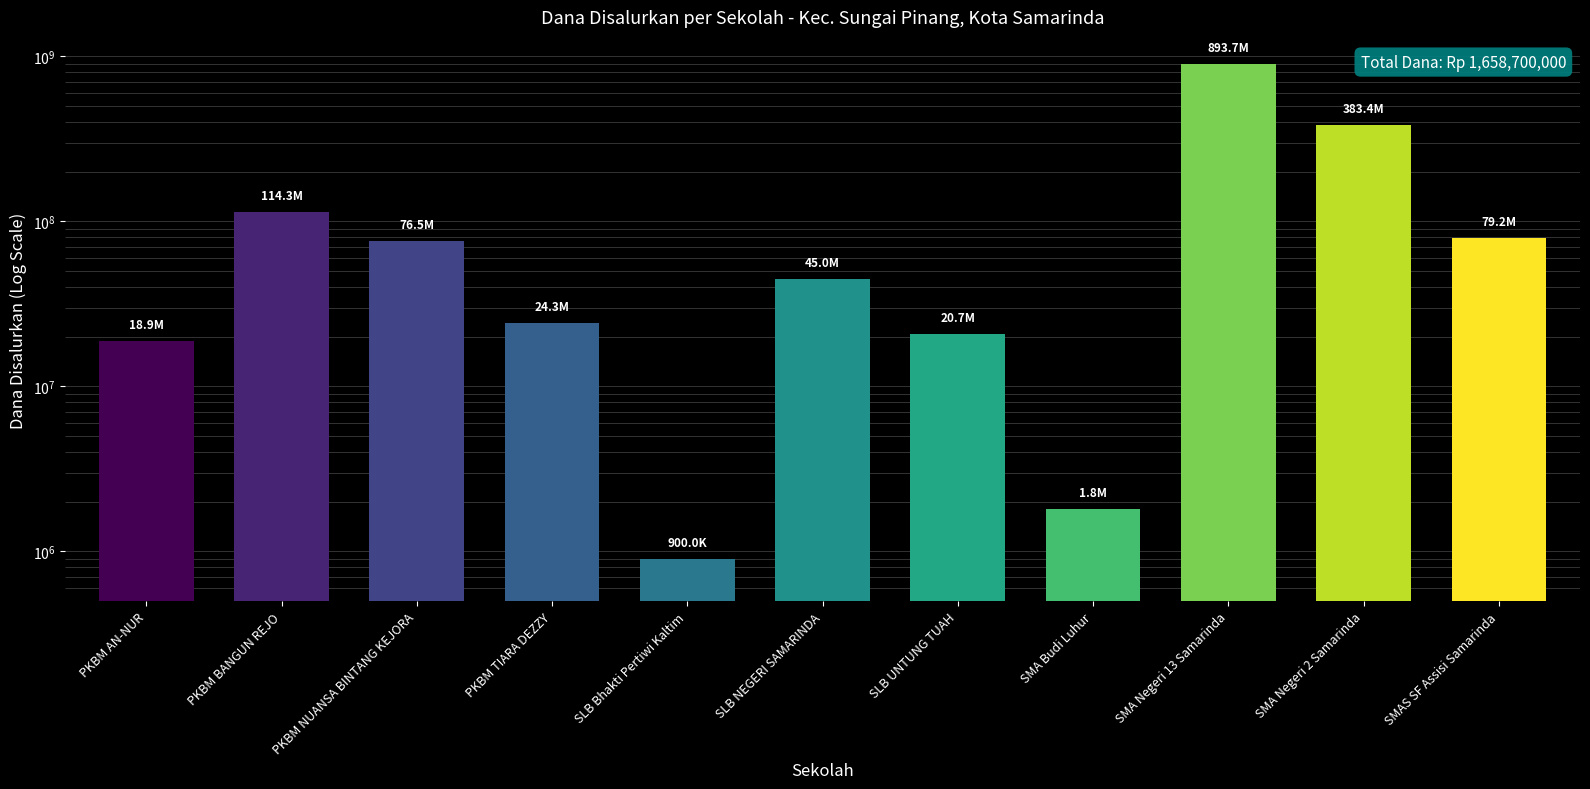

List the labels in order of value, largest first.

SMA Negeri 13 Samarinda, SMA Negeri 2 Samarinda, PKBM BANGUN REJO, SMAS SF Assisi Samarinda, PKBM NUANSA BINTANG KEJORA, SLB NEGERI SAMARINDA, PKBM TIARA DEZZY, SLB UNTUNG TUAH, PKBM AN-NUR, SMA Budi Luhur, SLB Bhakti Pertiwi Kaltim